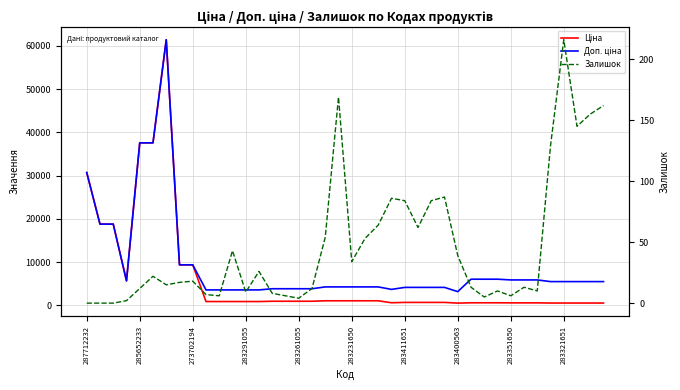

The value of Доп. ціна at 19 is 4279.1. True or false?

True